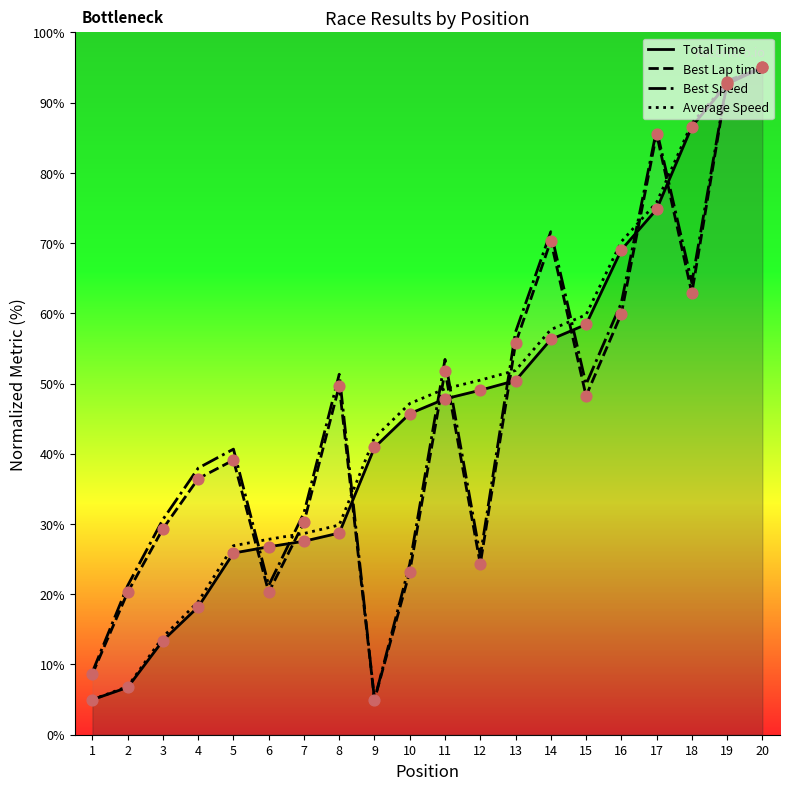

Which series has the largest total across all categories?

Average Speed